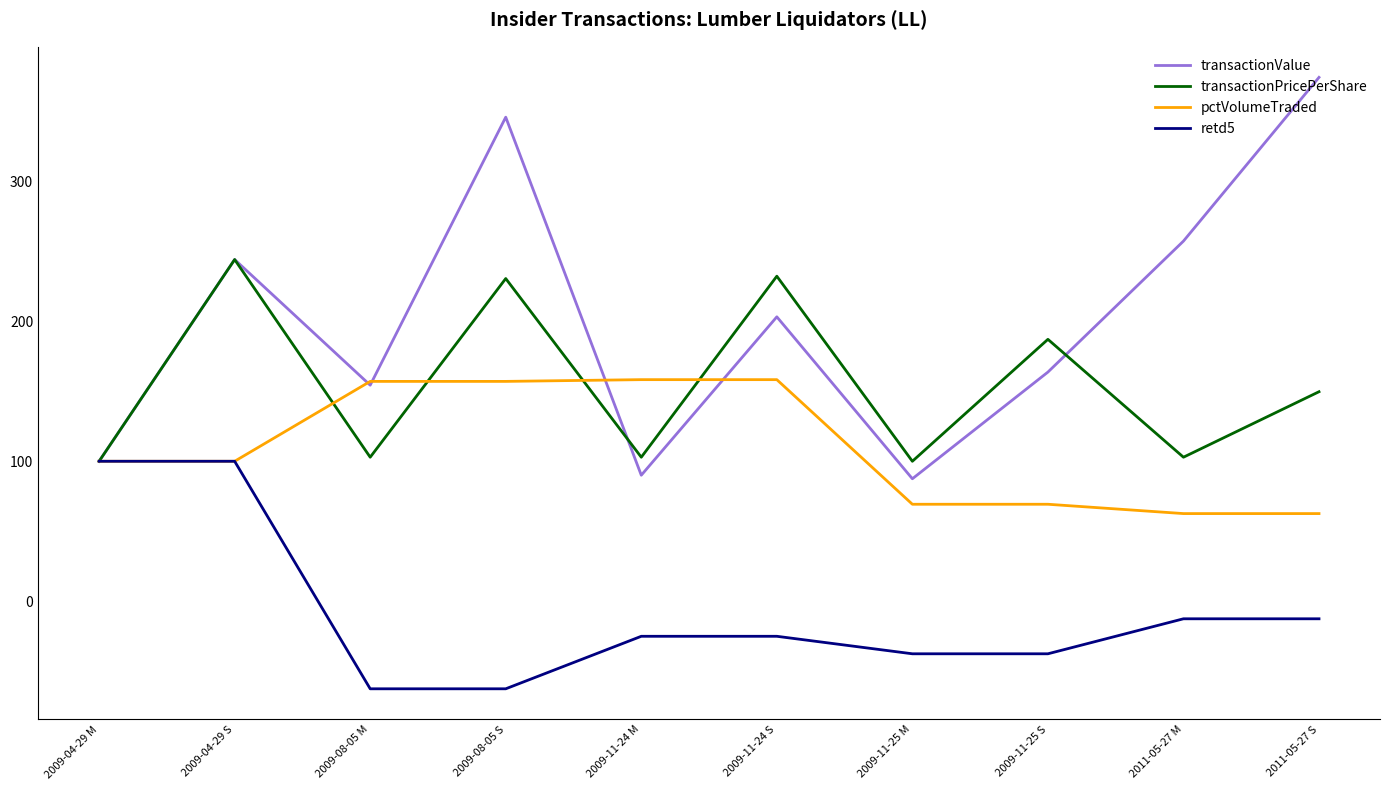

What is the greatest value displayed?

374.2